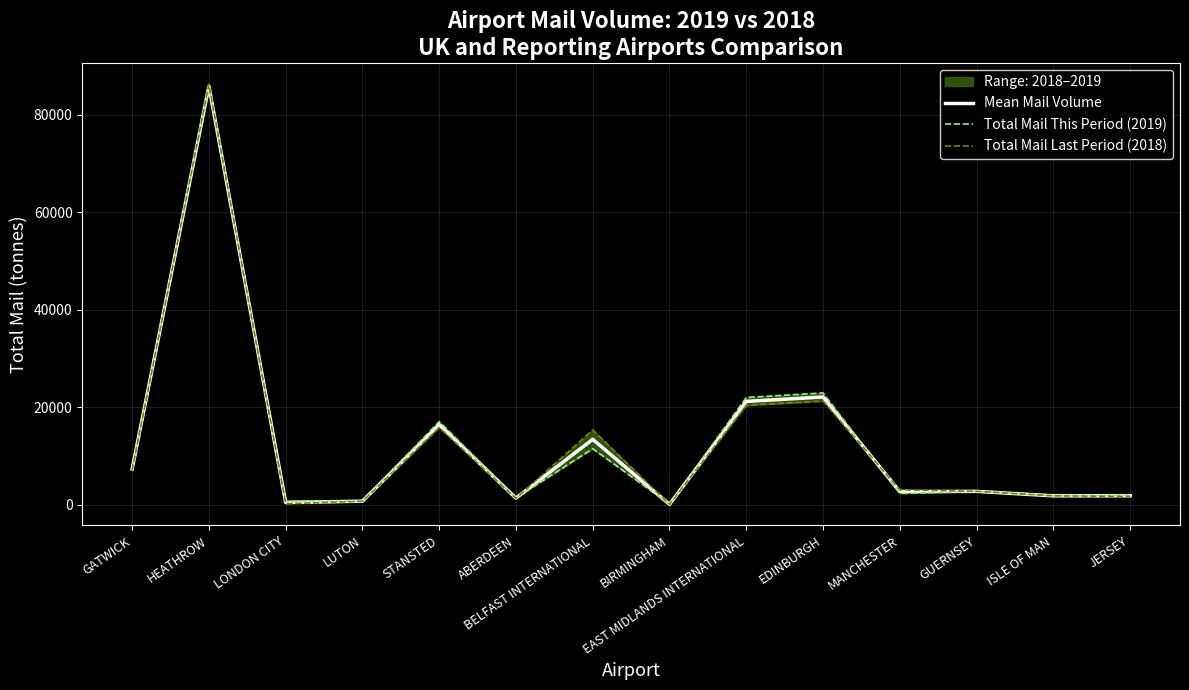

What is the maximum value for Total Mail Last Period (2018)?

86336.5